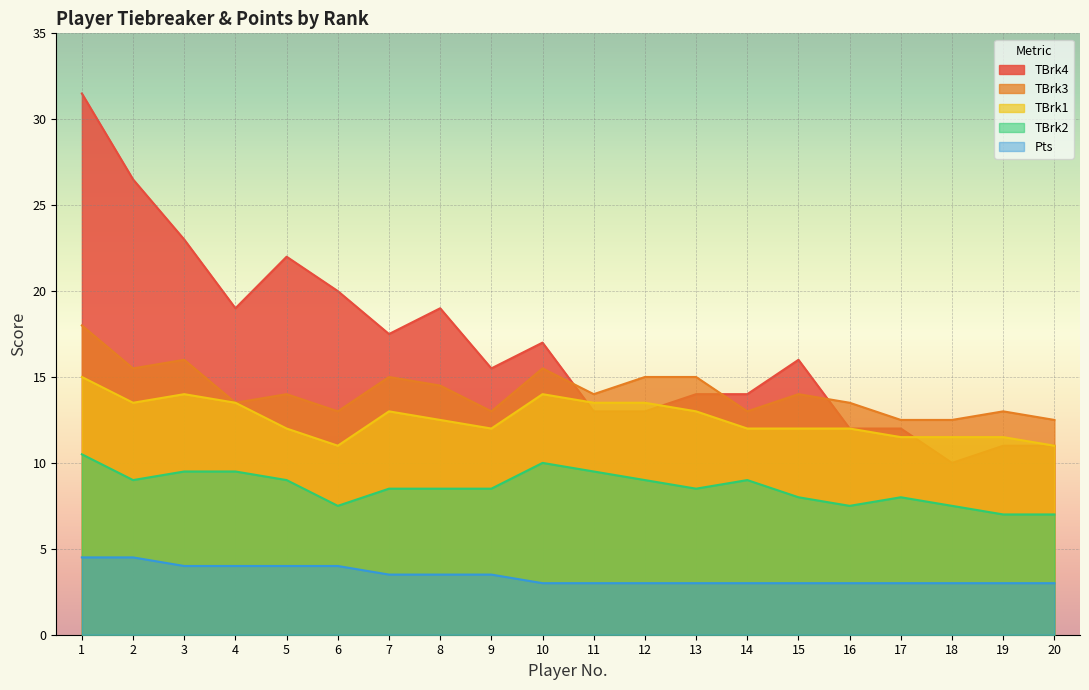

True or false: TBrk2 and Pts intersect in this chart.

False